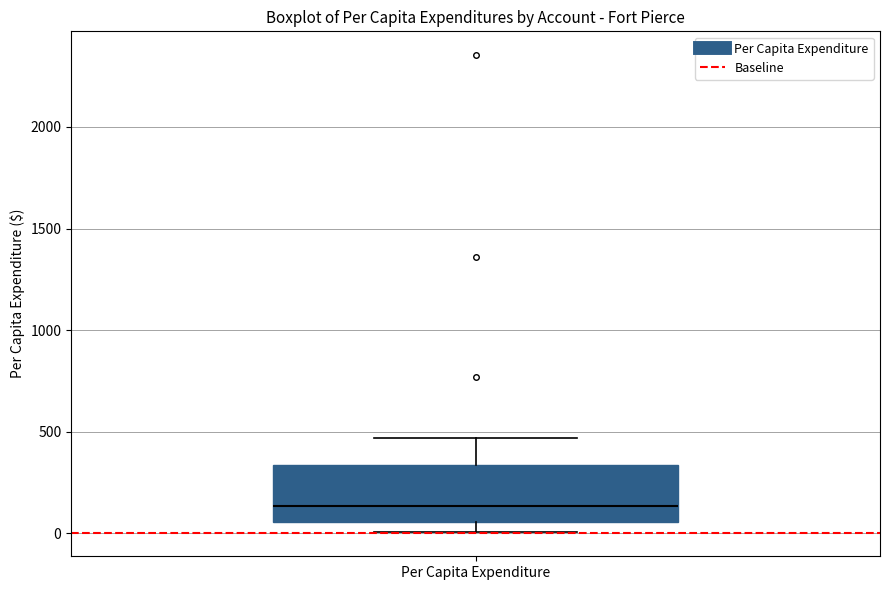

Read this box plot against the y-axis: the position of the median line, the range covered by the box, and the ends of both whiskers. The values are not printed on the chart, so give them approximately, as read against the axis.

median 150, box 50 to 350, whiskers 0 to 450